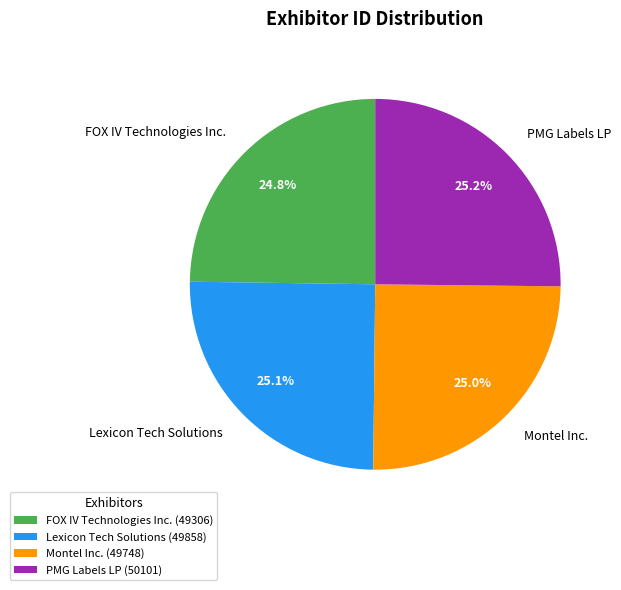

Is there a majority slice in this chart?

No